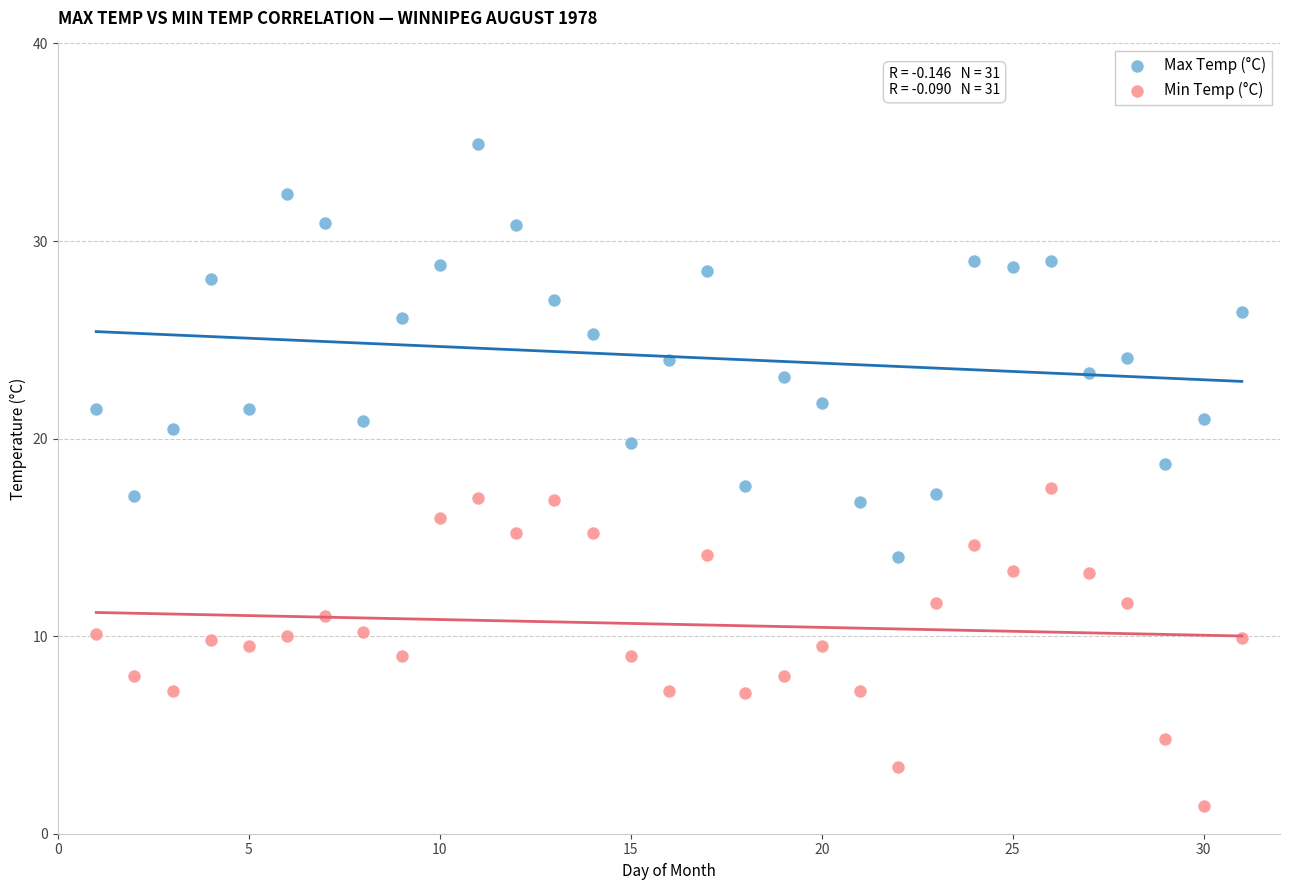

Across all data points, what is the range of X values (max minus min)?

30.0